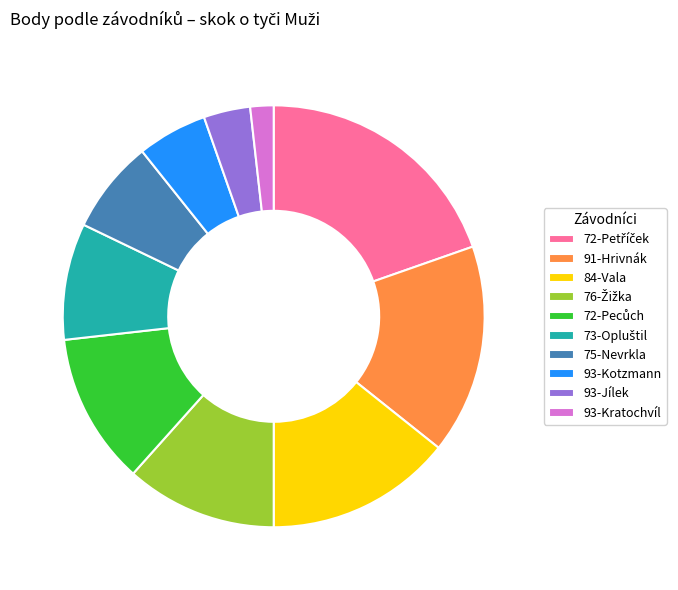

Do 91-Hrivnák and 93-Kratochvíl together represent more than half of the pie?

No